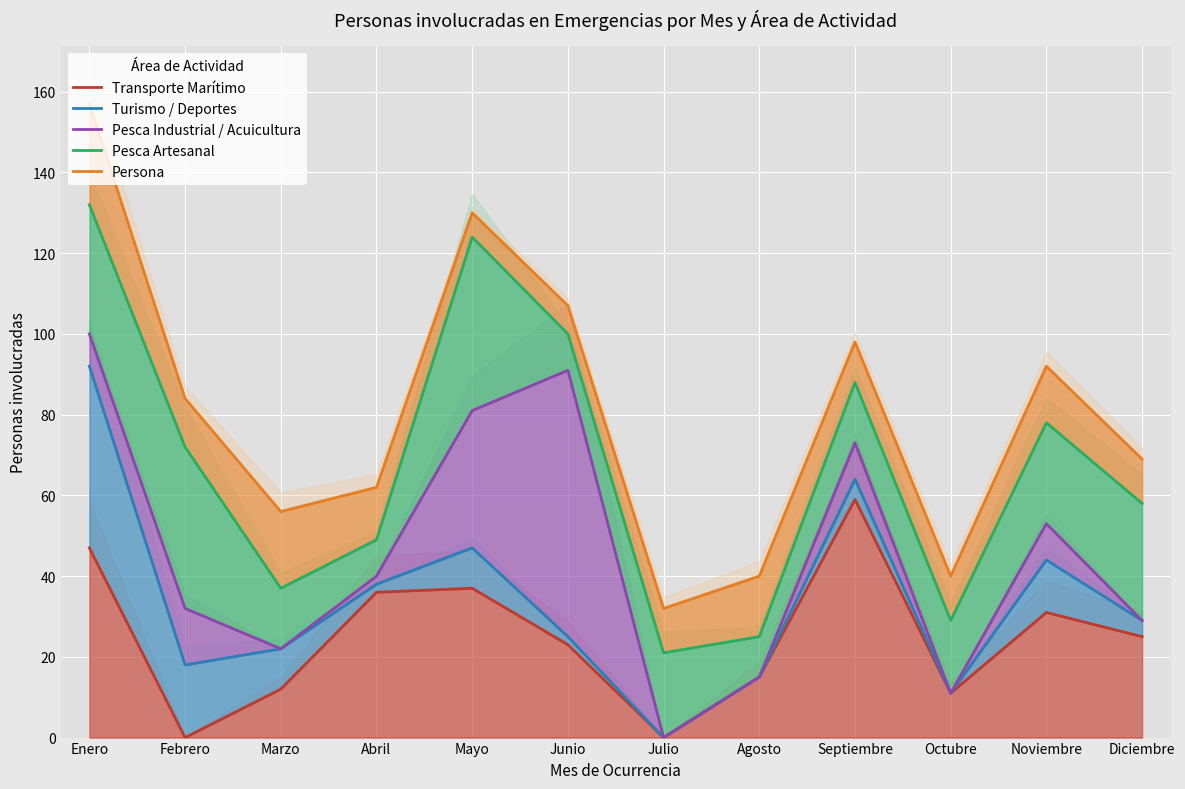

What is the label of the 4th point from the left?

Abril